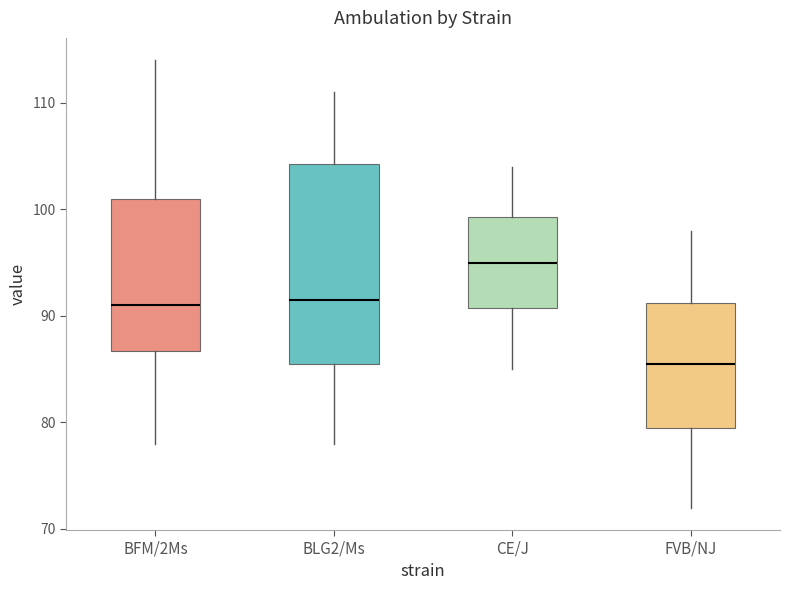

Reading left to right, transcribe this box plot: for each box, give where its median line is, the range the box spans, and where its two whiskers end, as read against the y-axis. The values are not printed on the chart, so give them approximately, as read against the axis.

BFM/2Ms: median 91, box 87 to 101, whiskers 78 to 114
BLG2/Ms: median 92, box 86 to 104, whiskers 78 to 111
CE/J: median 95, box 91 to 99, whiskers 85 to 104
FVB/NJ: median 86, box 80 to 91, whiskers 72 to 98